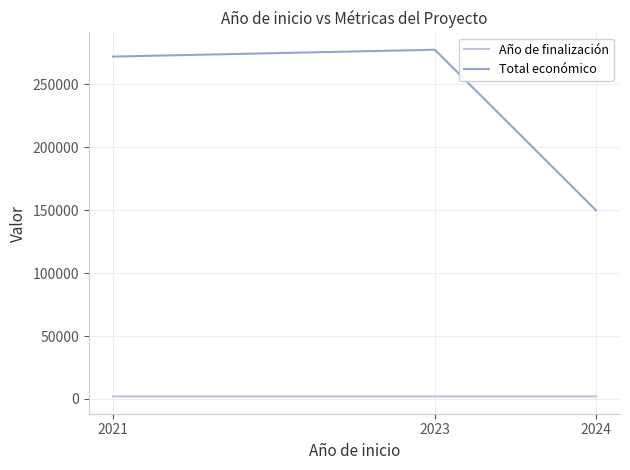

What is the maximum value for Total económico?

277458